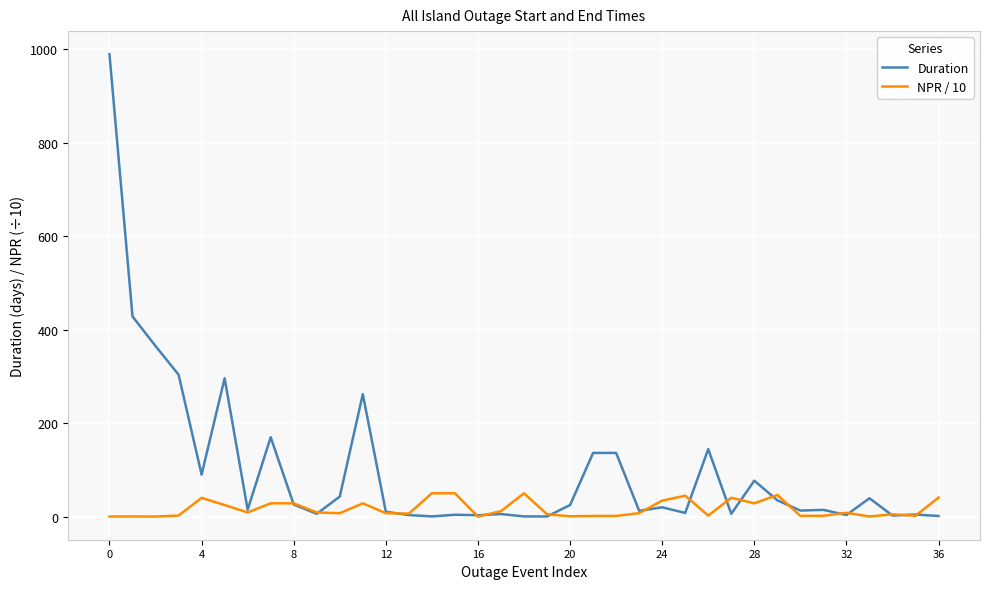

How many lines are shown in the chart?

2